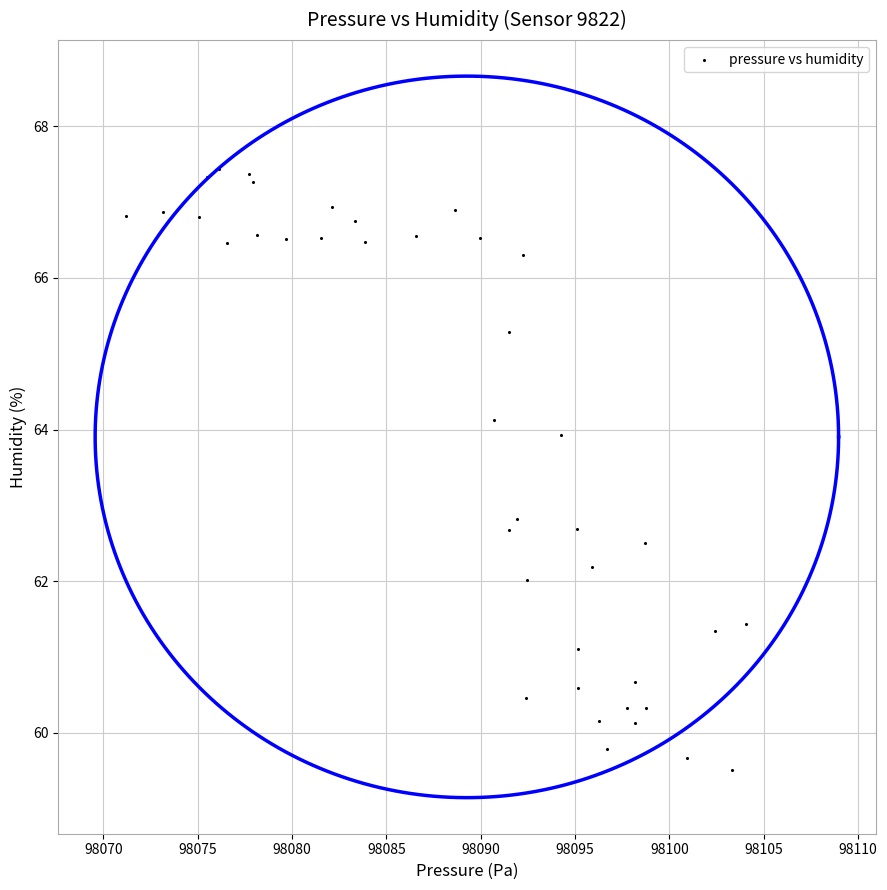

What Y value in the scatter plot is closest to 63?

62.8